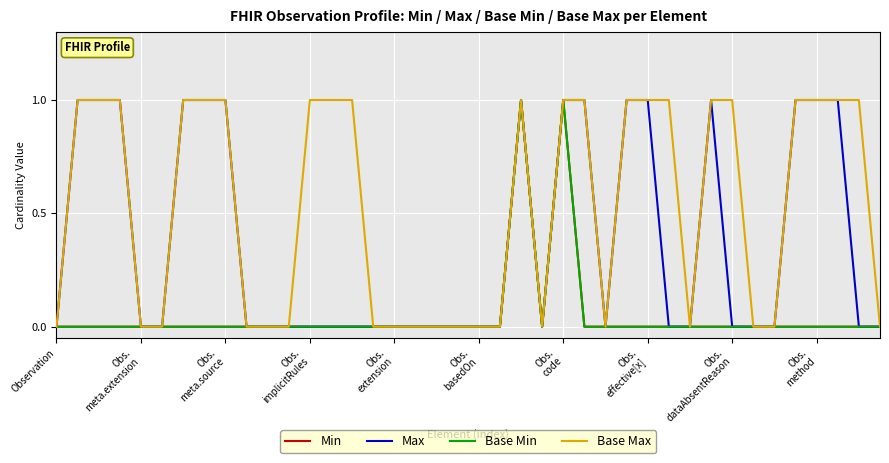

Does the chart have visible grid lines?

Yes